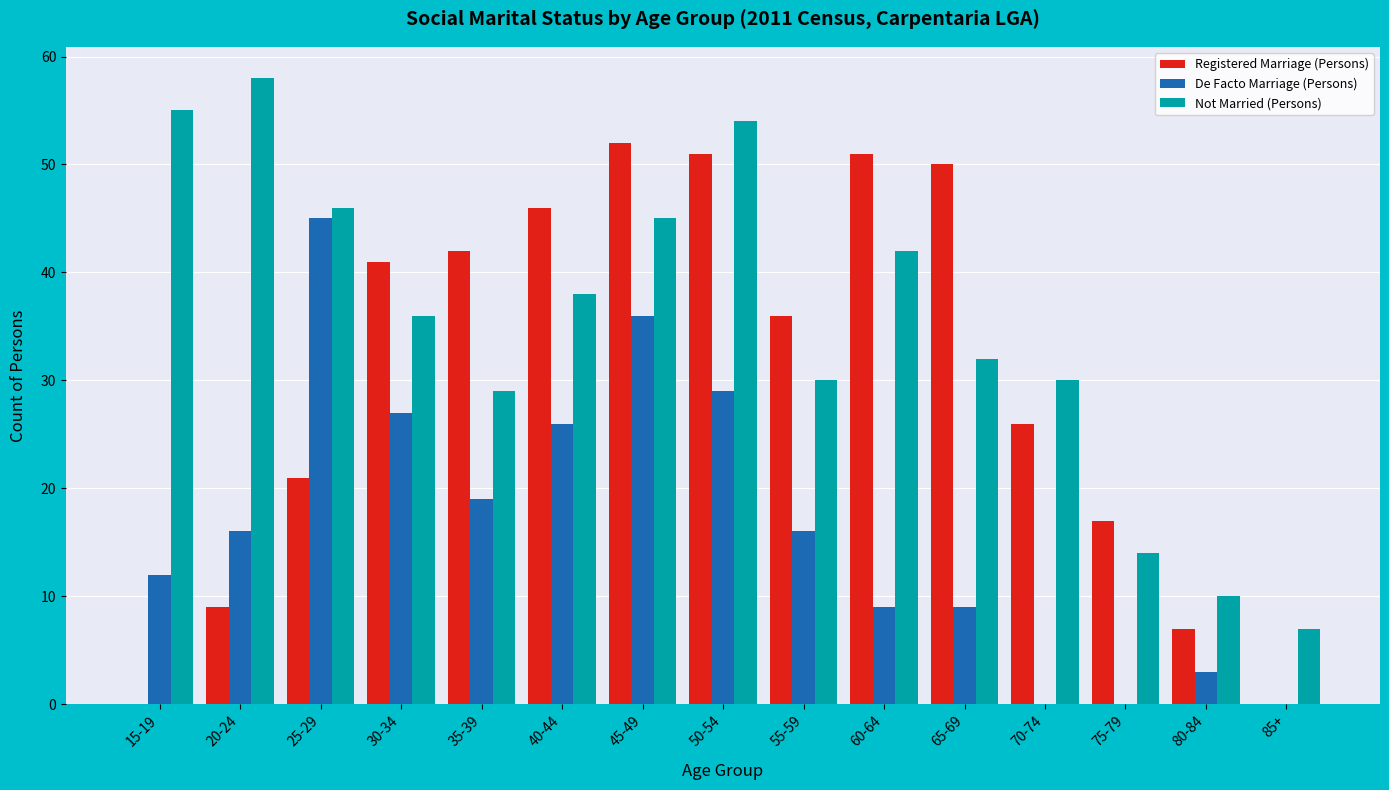

What is the difference between the Registered Marriage (Persons) values at 75-79 and 45-49?

35